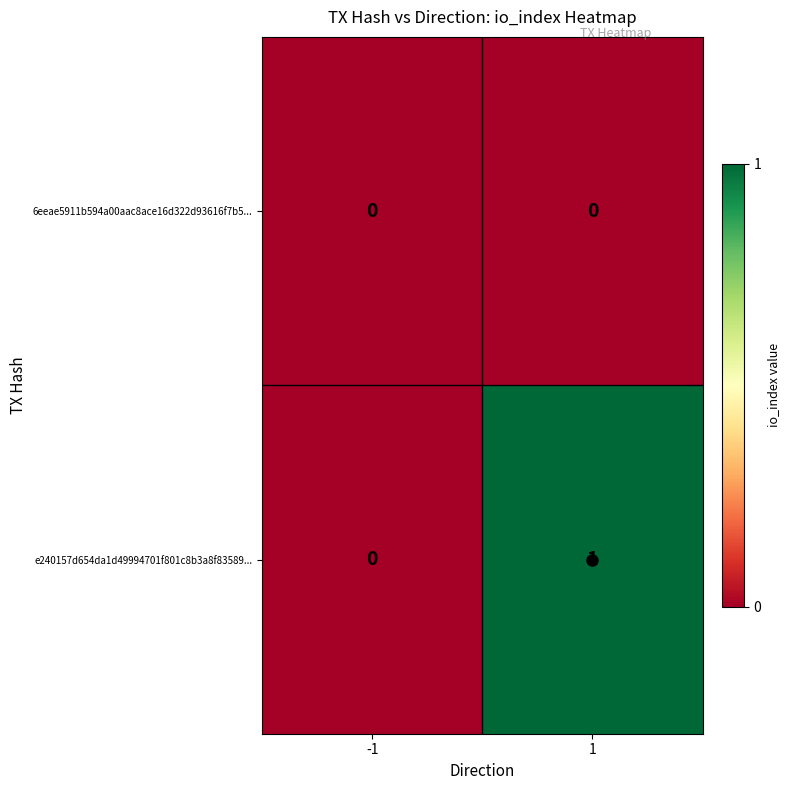

List the labels in order of e240157d654da1d49994701f801c8b3a8f83589... value, largest first.

1, -1